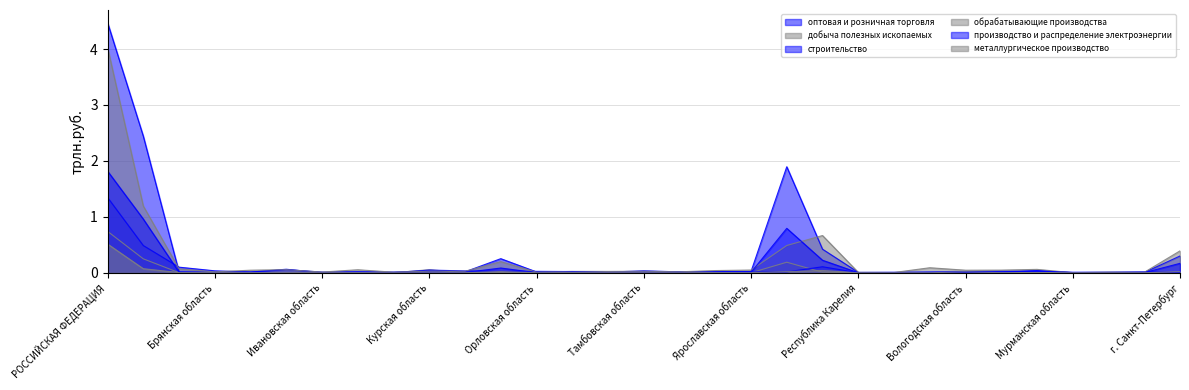

The строительство series shows 0.0 at Ивановская область. True or false?

True